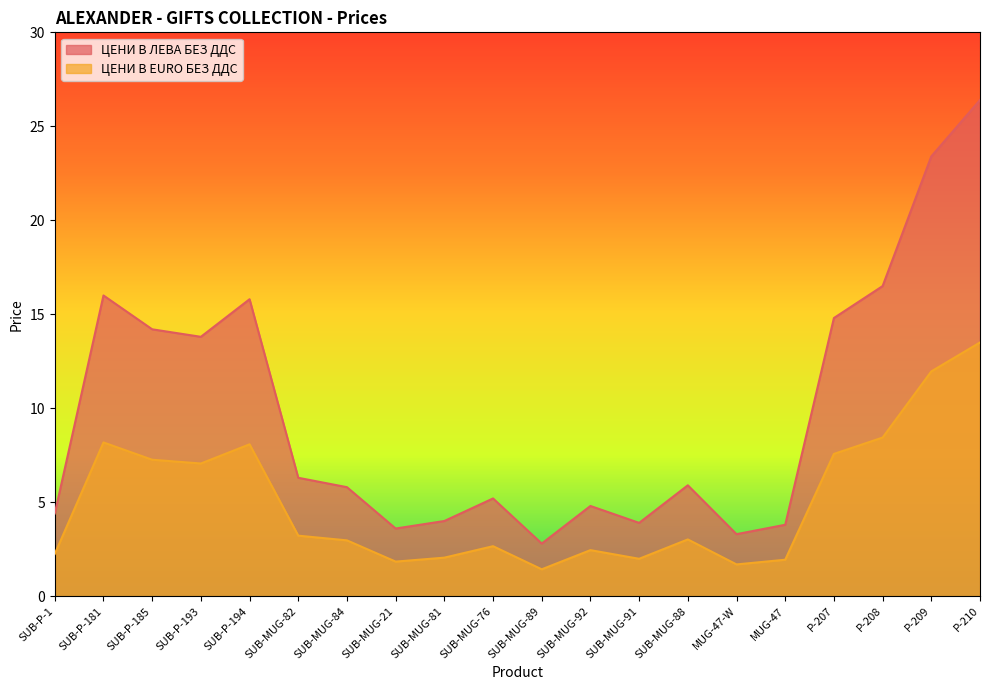

Is it true that ЦЕНИ В EURO БЕЗ ДДС equals 0.9 at SUB-MUG-21?

False